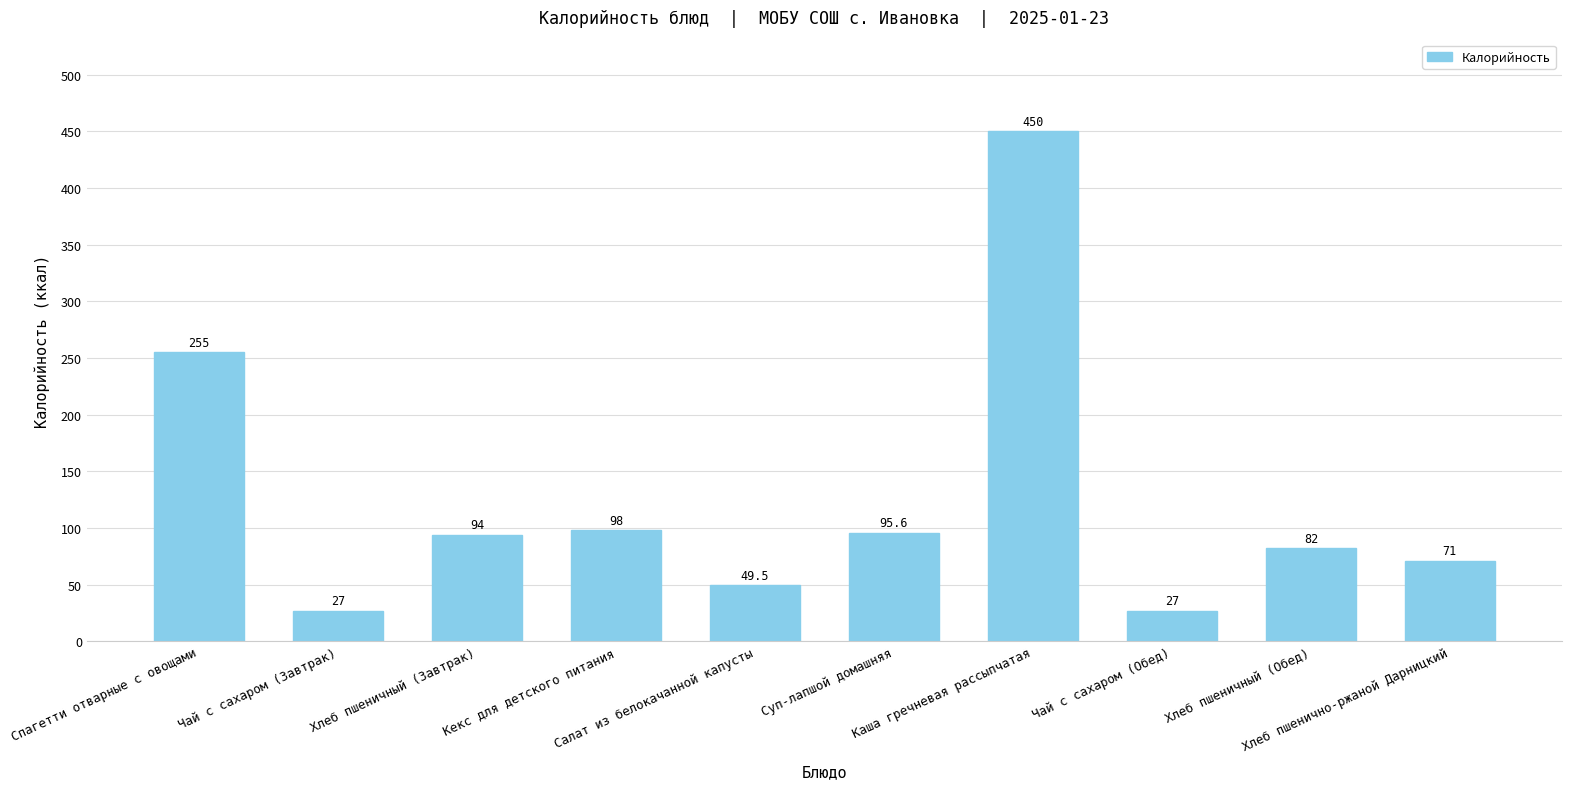

How many bars are there in total?

10